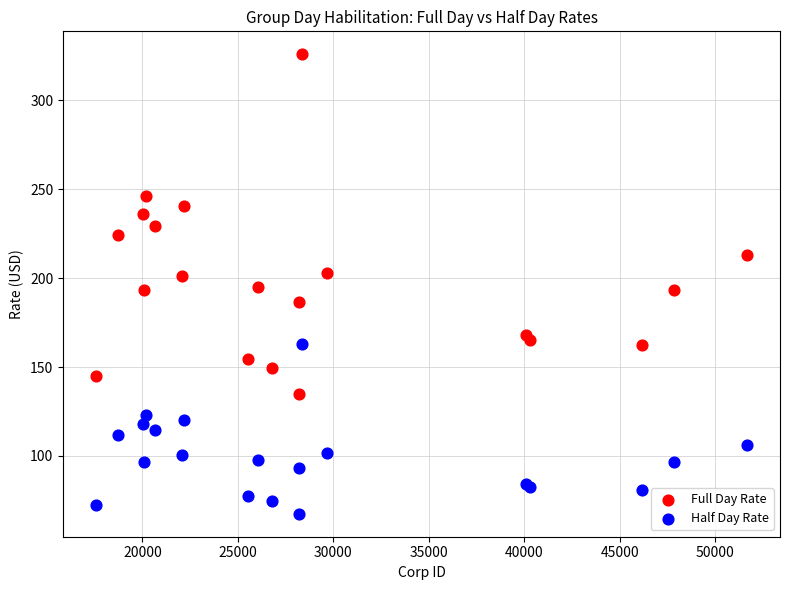

Which series contains the highest Y value?

Full Day Rate